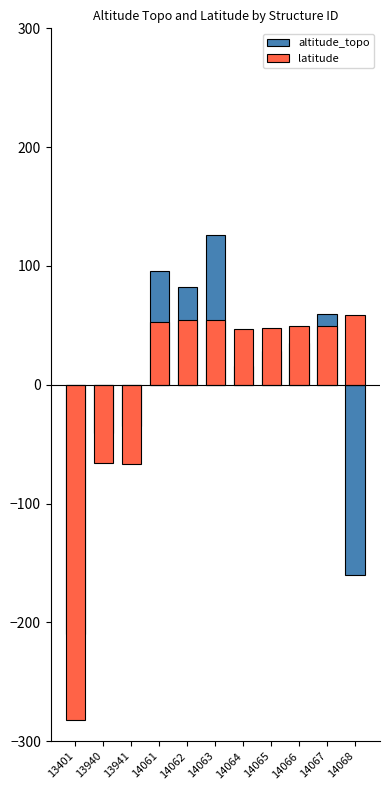

What is the value of the altitude_topo bar at the 11th from the left?

-160.1